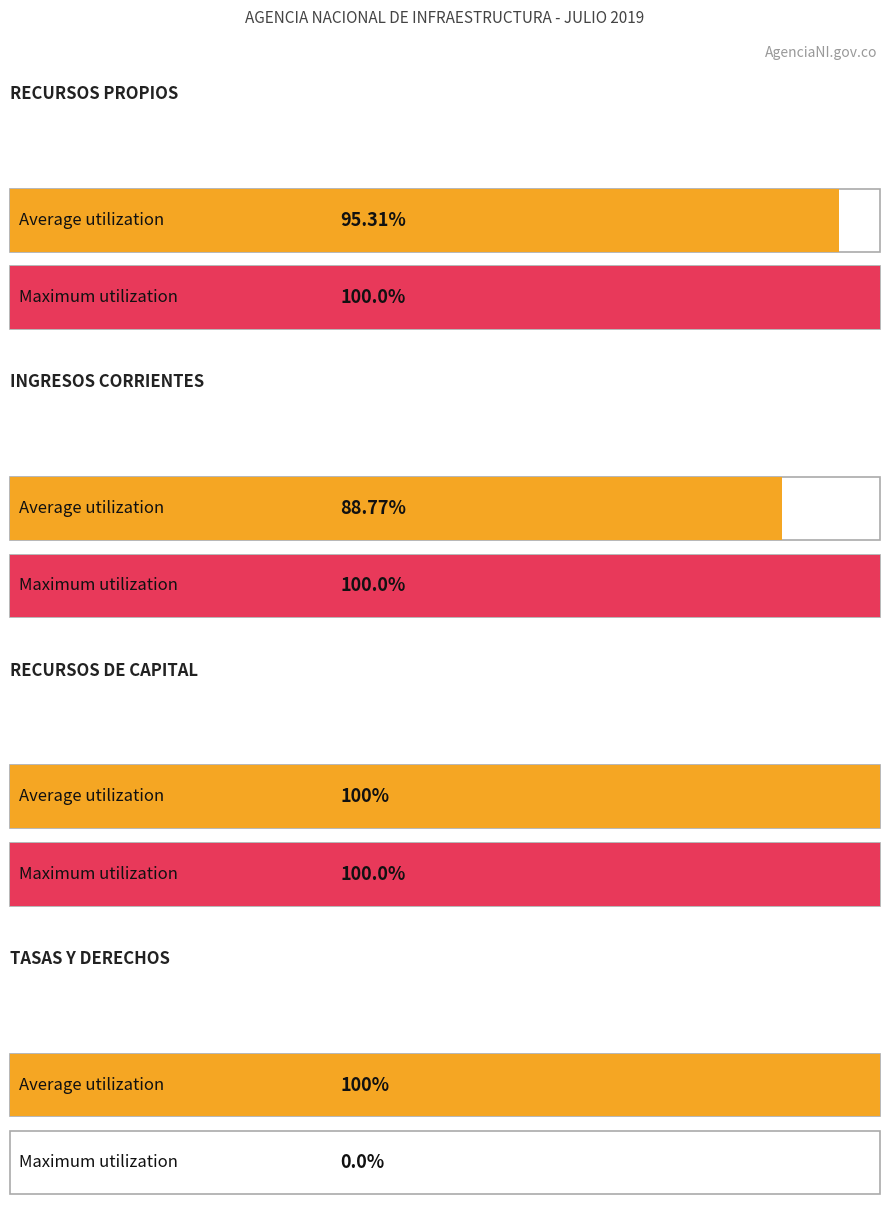

How many categories are shown in the chart?

4